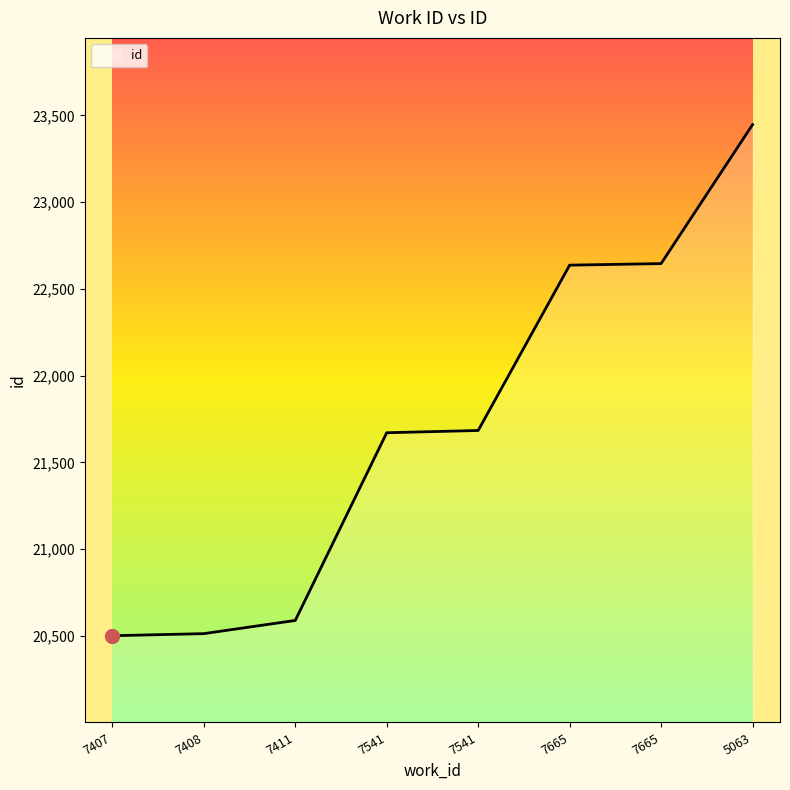

Is this an area chart (filled region under the line)?

No